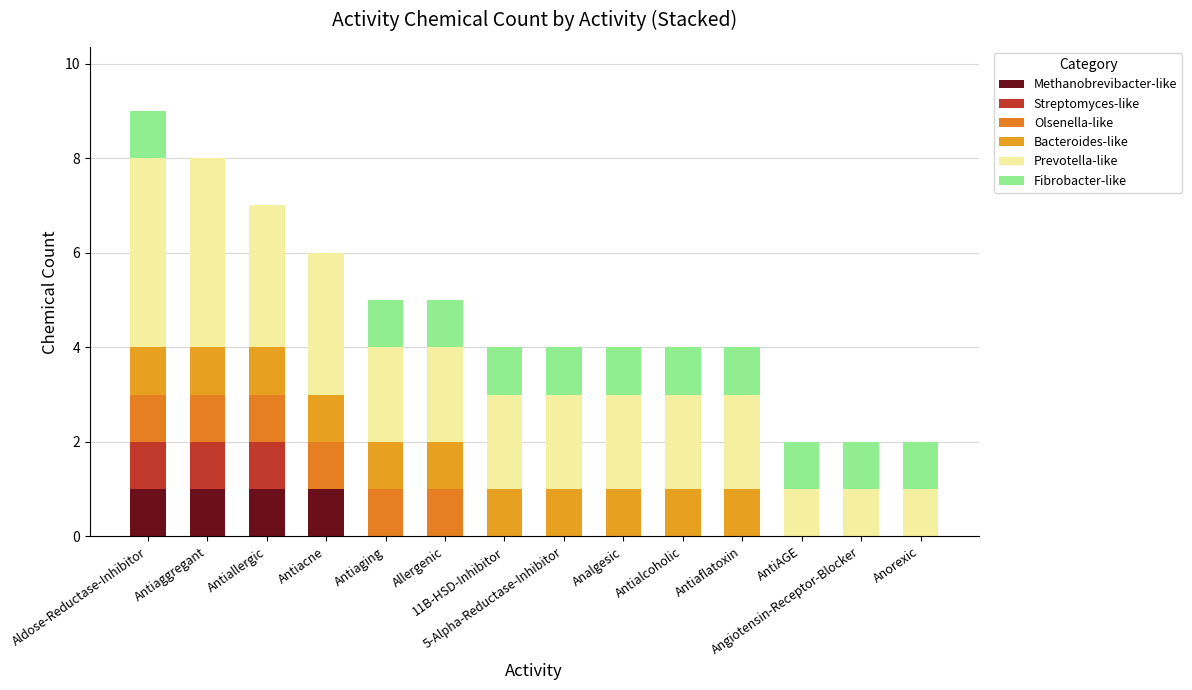

How many categories are shown in the chart?

14